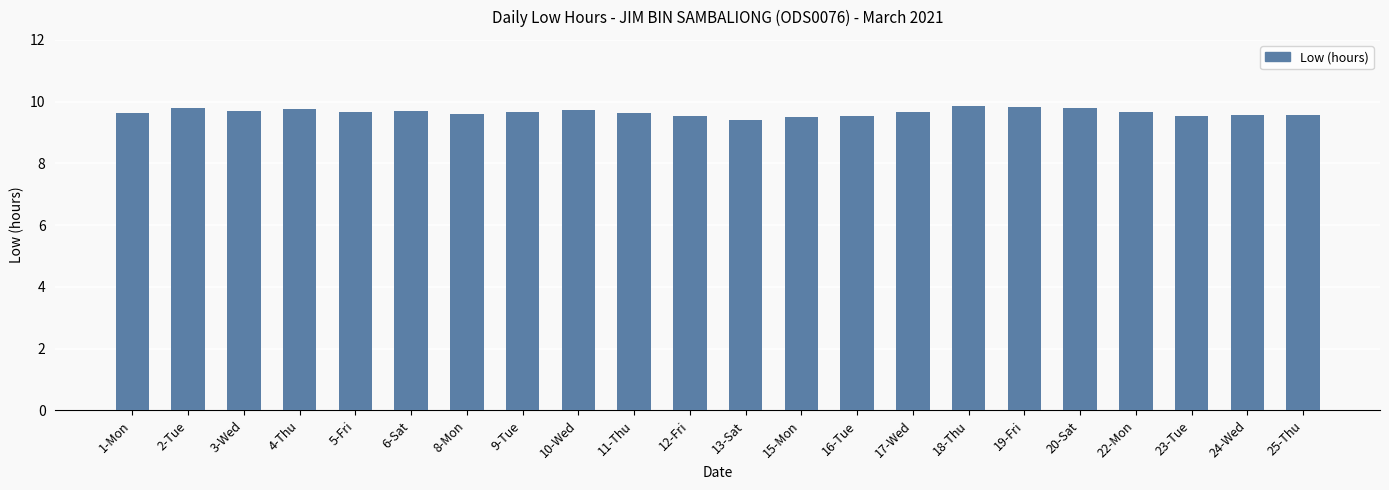

What is the value of the 22nd bar from the left?

9.6